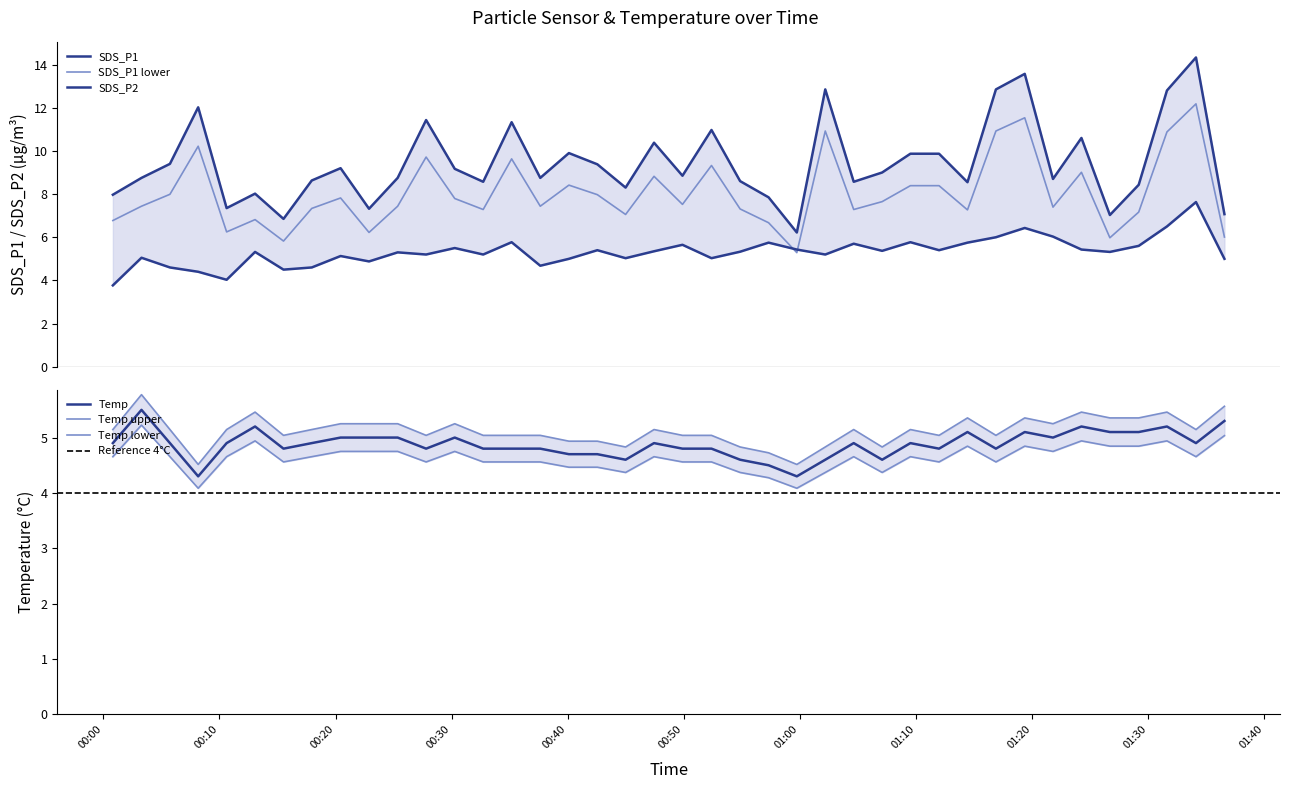

In SDS_P2, how many points are lower than both neighbors (excluding endpoints)?

12